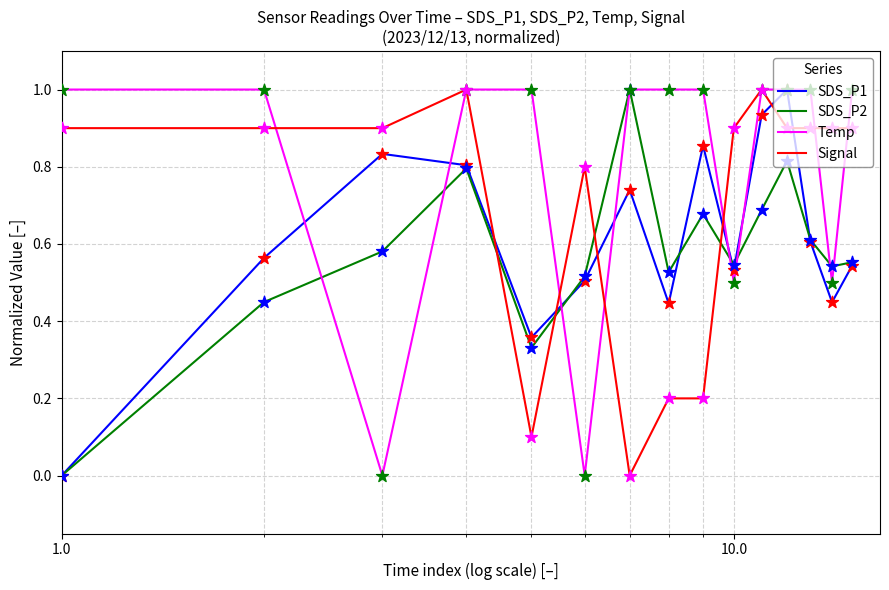

What are all the series names shown in the legend?

SDS_P1, SDS_P2, Temp, Signal